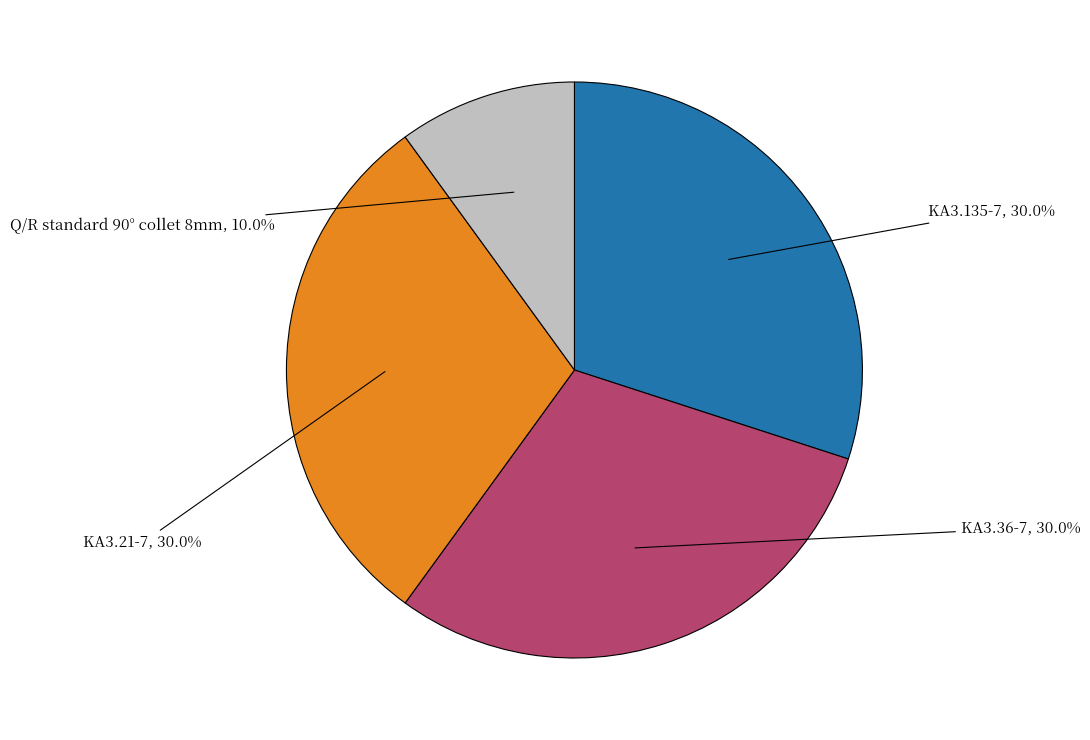

What percentage do KA3.36-7 and Q/R standard 90° collet 8mm together represent?

40.0%